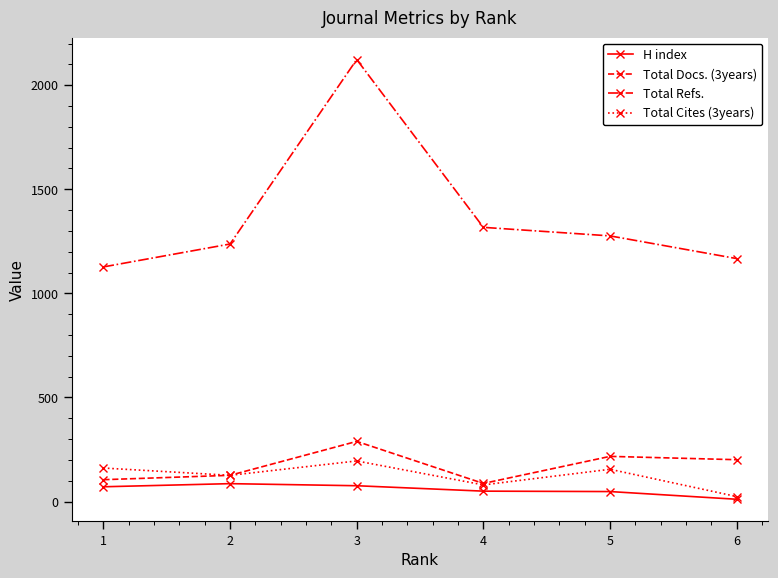

Is the value of Total Cites (3years) at 6 greater than the value of Total Refs. at 1?

No